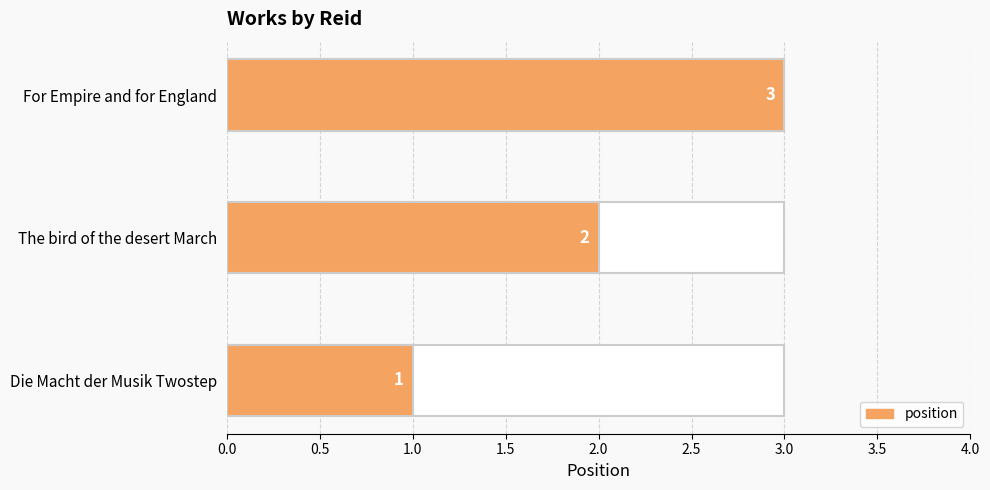

What is the minimum value shown in the chart?

1